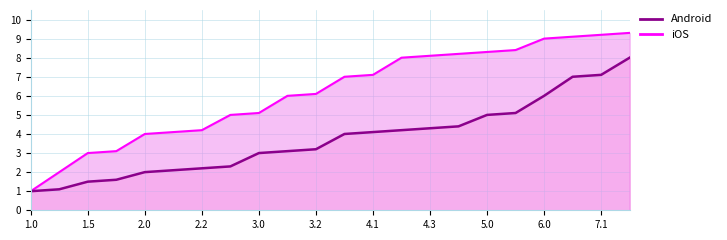

What is the average value of the Android series?

3.7